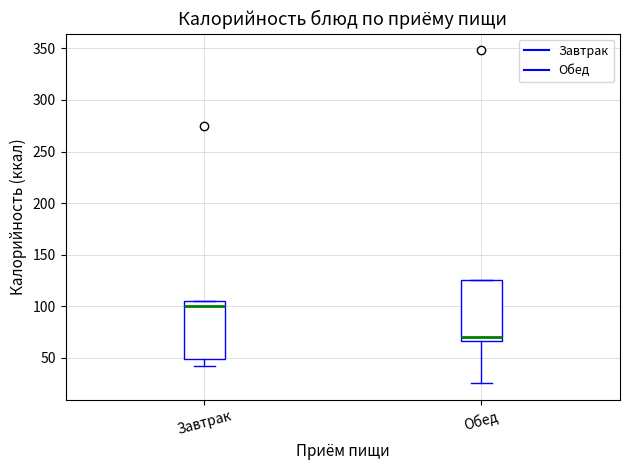

Reading left to right, transcribe this box plot: for each box, give where its median line is, the range the box spans, and where its two whiskers end, as read against the y-axis. The values are not printed on the chart, so give them approximately, as read against the axis.

Завтрак: median 100, box 50 to 105, whiskers 45 to 105
Обед: median 70, box 65 to 125, whiskers 25 to 125